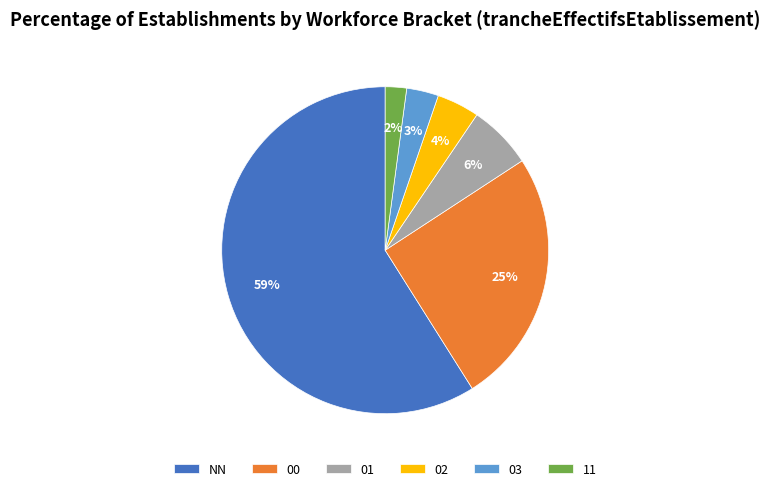

Which category has the biggest portion of the pie?

NN